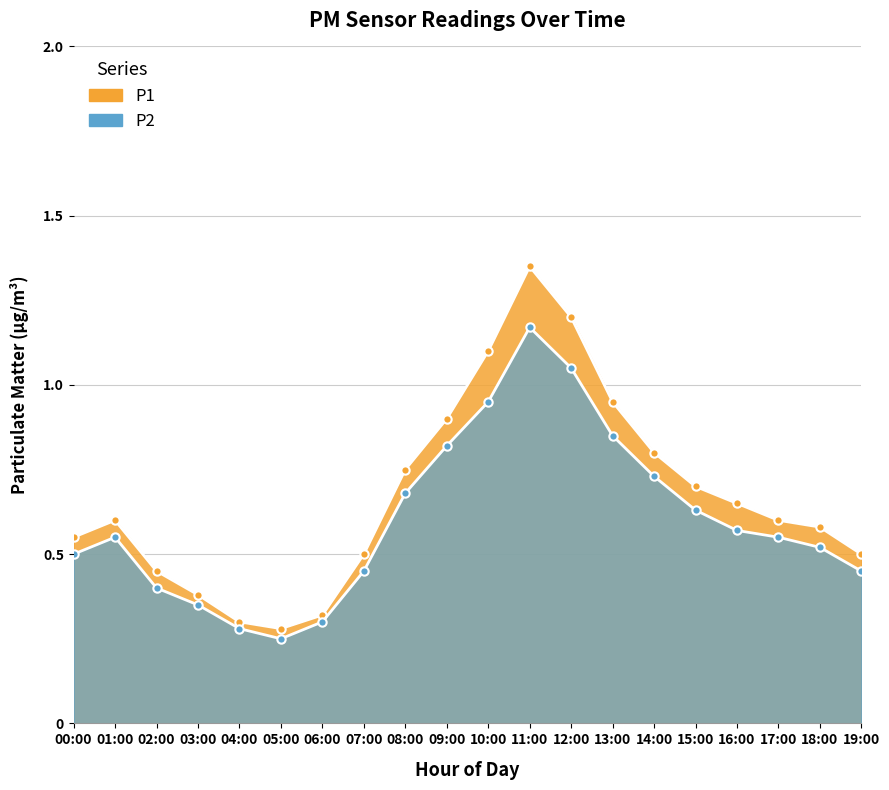

True or false: P2 and P1 cross at least once.

False